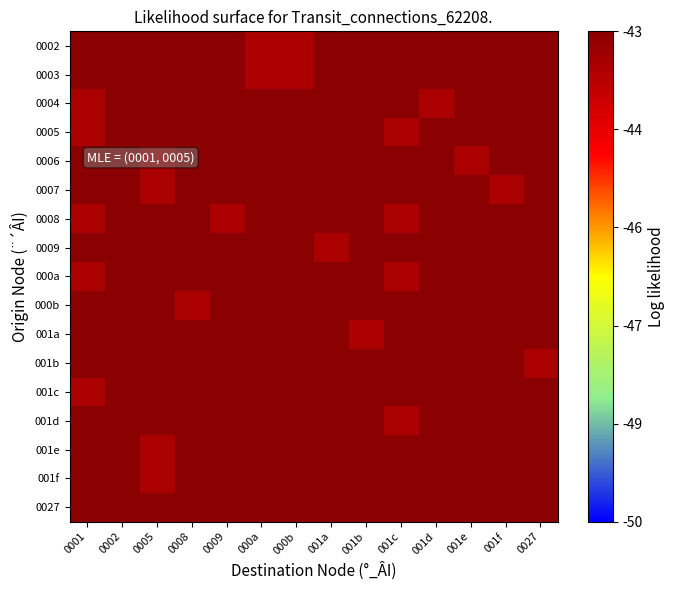

Reading left to right, list all the values displayed in this chart.

0002: 0001=-43.0	0002=-43.0	0005=-43.0	0008=-43.0	0009=-43.0	000a=-43.5	000b=-43.5	001a=-43.0	001b=-43.0	001c=-43.0	001d=-43.0	001e=-43.0	001f=-43.0	0027=-43.0
0003: 0001=-43.0	0002=-43.0	0005=-43.0	0008=-43.0	0009=-43.0	000a=-43.5	000b=-43.5	001a=-43.0	001b=-43.0	001c=-43.0	001d=-43.0	001e=-43.0	001f=-43.0	0027=-43.0
0004: 0001=-43.5	0002=-43.0	0005=-43.0	0008=-43.0	0009=-43.0	000a=-43.0	000b=-43.0	001a=-43.0	001b=-43.0	001c=-43.0	001d=-43.5	001e=-43.0	001f=-43.0	0027=-43.0
0005: 0001=-43.5	0002=-43.0	0005=-43.0	0008=-43.0	0009=-43.0	000a=-43.0	000b=-43.0	001a=-43.0	001b=-43.0	001c=-43.5	001d=-43.0	001e=-43.0	001f=-43.0	0027=-43.0
0006: 0001=-43.0	0002=-43.0	0005=-43.5	0008=-43.0	0009=-43.0	000a=-43.0	000b=-43.0	001a=-43.0	001b=-43.0	001c=-43.0	001d=-43.0	001e=-43.5	001f=-43.0	0027=-43.0
0007: 0001=-43.0	0002=-43.0	0005=-43.5	0008=-43.0	0009=-43.0	000a=-43.0	000b=-43.0	001a=-43.0	001b=-43.0	001c=-43.0	001d=-43.0	001e=-43.0	001f=-43.5	0027=-43.0
0008: 0001=-43.5	0002=-43.0	0005=-43.0	0008=-43.0	0009=-43.5	000a=-43.0	000b=-43.0	001a=-43.0	001b=-43.0	001c=-43.5	001d=-43.0	001e=-43.0	001f=-43.0	0027=-43.0
0009: 0001=-43.0	0002=-43.0	0005=-43.0	0008=-43.0	0009=-43.0	000a=-43.0	000b=-43.0	001a=-43.5	001b=-43.0	001c=-43.0	001d=-43.0	001e=-43.0	001f=-43.0	0027=-43.0
000a: 0001=-43.5	0002=-43.0	0005=-43.0	0008=-43.0	0009=-43.0	000a=-43.0	000b=-43.0	001a=-43.0	001b=-43.0	001c=-43.5	001d=-43.0	001e=-43.0	001f=-43.0	0027=-43.0
000b: 0001=-43.0	0002=-43.0	0005=-43.0	0008=-43.5	0009=-43.0	000a=-43.0	000b=-43.0	001a=-43.0	001b=-43.0	001c=-43.0	001d=-43.0	001e=-43.0	001f=-43.0	0027=-43.0
001a: 0001=-43.0	0002=-43.0	0005=-43.0	0008=-43.0	0009=-43.0	000a=-43.0	000b=-43.0	001a=-43.0	001b=-43.5	001c=-43.0	001d=-43.0	001e=-43.0	001f=-43.0	0027=-43.0
001b: 0001=-43.0	0002=-43.0	0005=-43.0	0008=-43.0	0009=-43.0	000a=-43.0	000b=-43.0	001a=-43.0	001b=-43.0	001c=-43.0	001d=-43.0	001e=-43.0	001f=-43.0	0027=-43.5
001c: 0001=-43.5	0002=-43.0	0005=-43.0	0008=-43.0	0009=-43.0	000a=-43.0	000b=-43.0	001a=-43.0	001b=-43.0	001c=-43.0	001d=-43.0	001e=-43.0	001f=-43.0	0027=-43.0
001d: 0001=-43.0	0002=-43.0	0005=-43.0	0008=-43.0	0009=-43.0	000a=-43.0	000b=-43.0	001a=-43.0	001b=-43.0	001c=-43.5	001d=-43.0	001e=-43.0	001f=-43.0	0027=-43.0
001e: 0001=-43.0	0002=-43.0	0005=-43.5	0008=-43.0	0009=-43.0	000a=-43.0	000b=-43.0	001a=-43.0	001b=-43.0	001c=-43.0	001d=-43.0	001e=-43.0	001f=-43.0	0027=-43.0
001f: 0001=-43.0	0002=-43.0	0005=-43.5	0008=-43.0	0009=-43.0	000a=-43.0	000b=-43.0	001a=-43.0	001b=-43.0	001c=-43.0	001d=-43.0	001e=-43.0	001f=-43.0	0027=-43.0
0027: 0001=-43.0	0002=-43.0	0005=-43.0	0008=-43.0	0009=-43.0	000a=-43.0	000b=-43.0	001a=-43.0	001b=-43.0	001c=-43.0	001d=-43.0	001e=-43.0	001f=-43.0	0027=-43.0